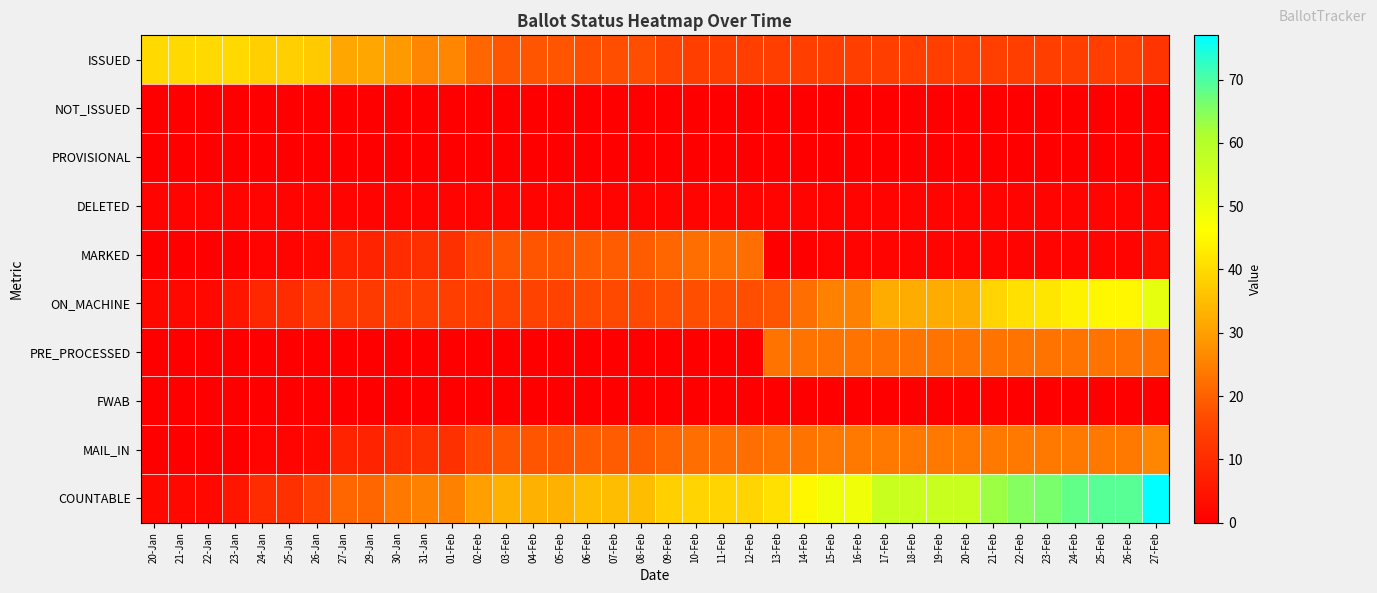

Count the number of categories in the chart.

38